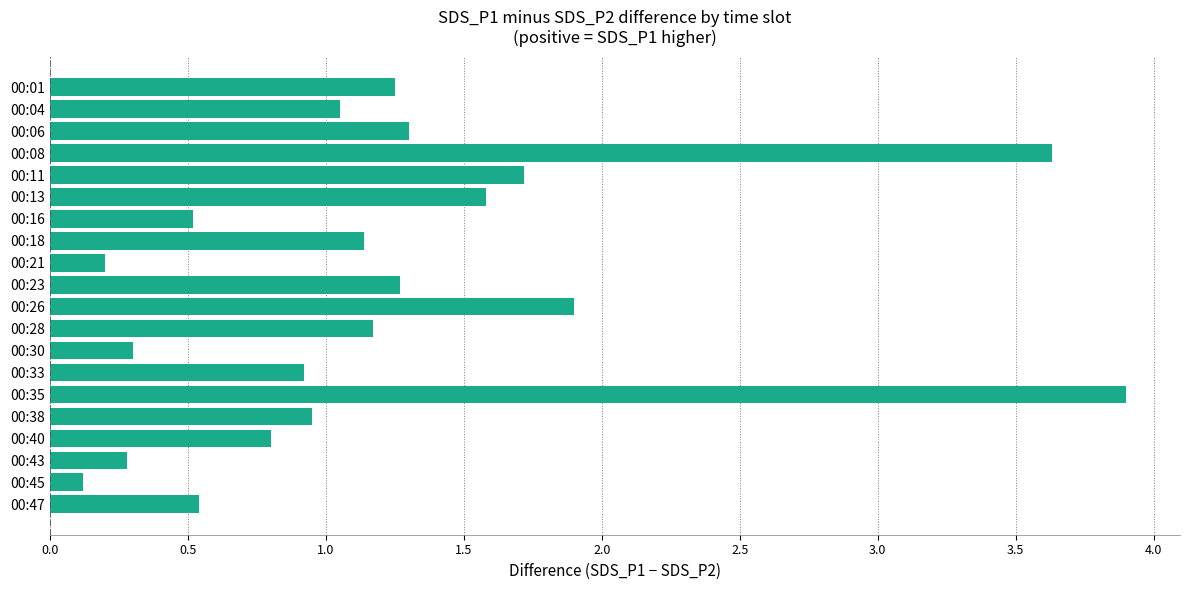

How many data points are less than 1?

9